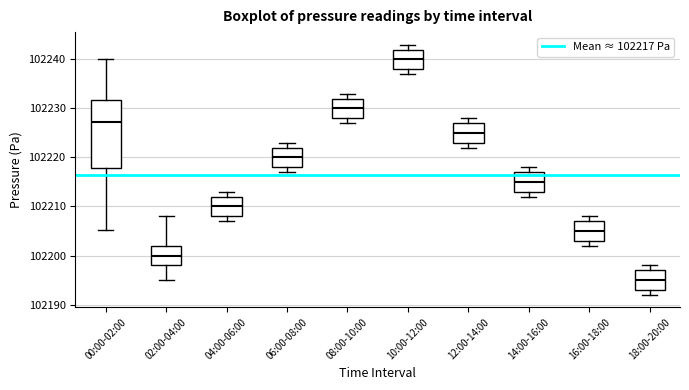

Comparing the boxes themselves (not the whiskers), which one is the tallest?

00:00-02:00